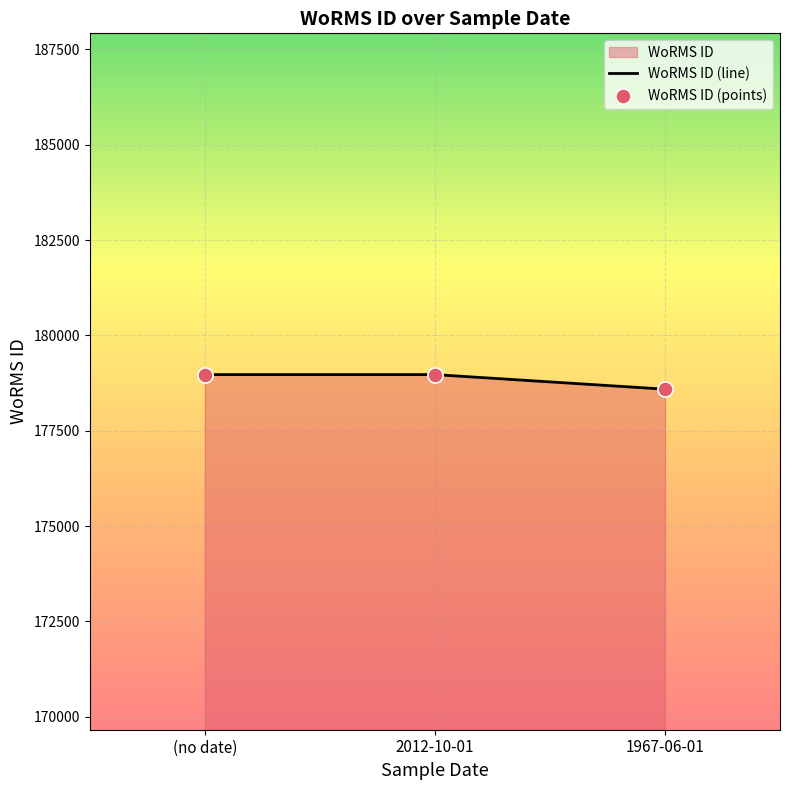

At which category is the sum across all series the highest?

(no date)